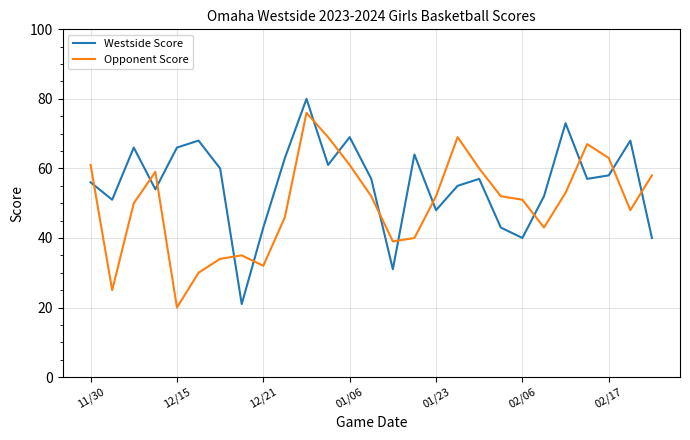

What is the minimum value for Westside Score?

21